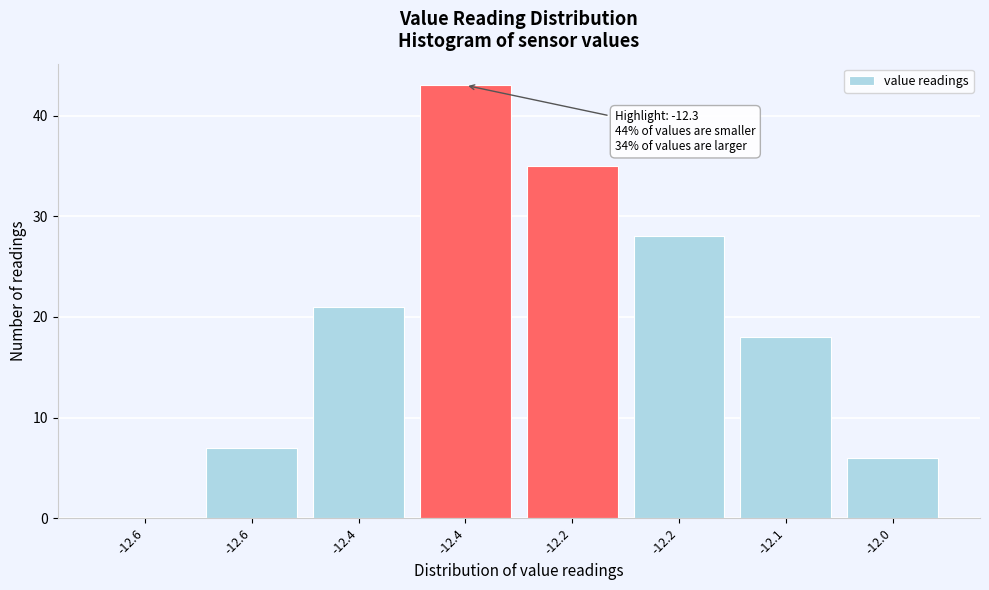

How many positive values are there?

7